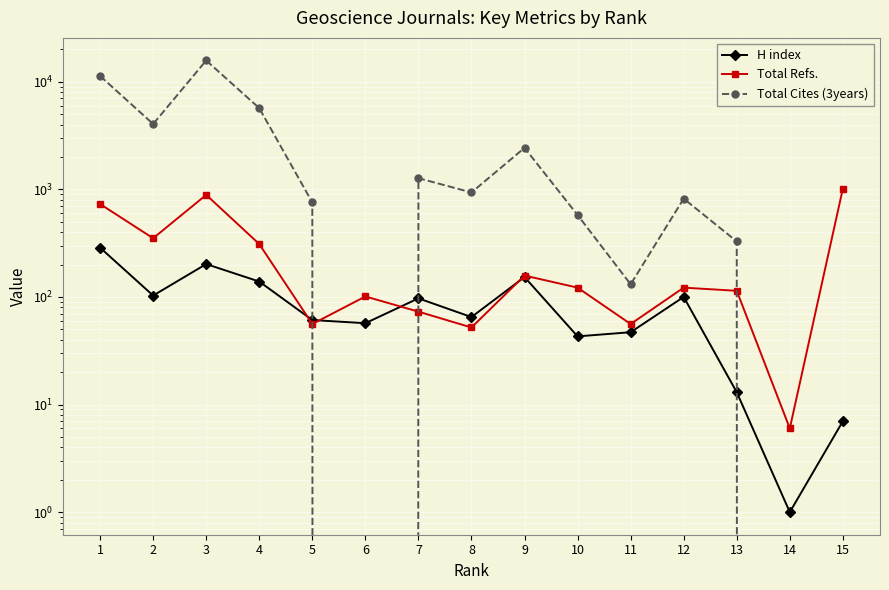

Reading left to right, list all the values displayed in this chart.

H index: 287	103	202	139	61	57	97	65	153	43	47	100	13	1	7
Total Refs.: 730	351	888	310	56	101	73	52	158	122	56	122	114	6	1016
Total Cites (3years): 11313	4046	15760	5683	755	0	1270	935	2429	577	131	819	328	0	0